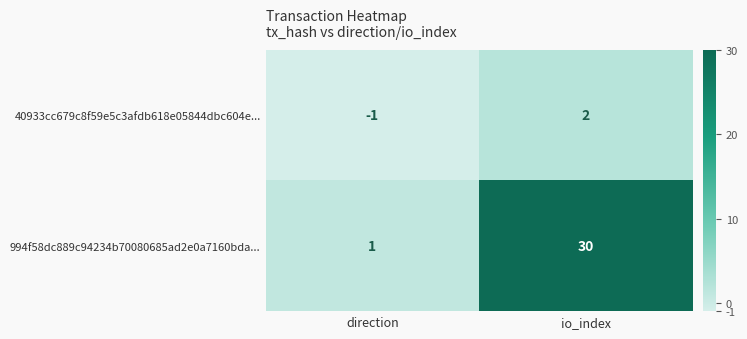

How many data points does each series have?

2